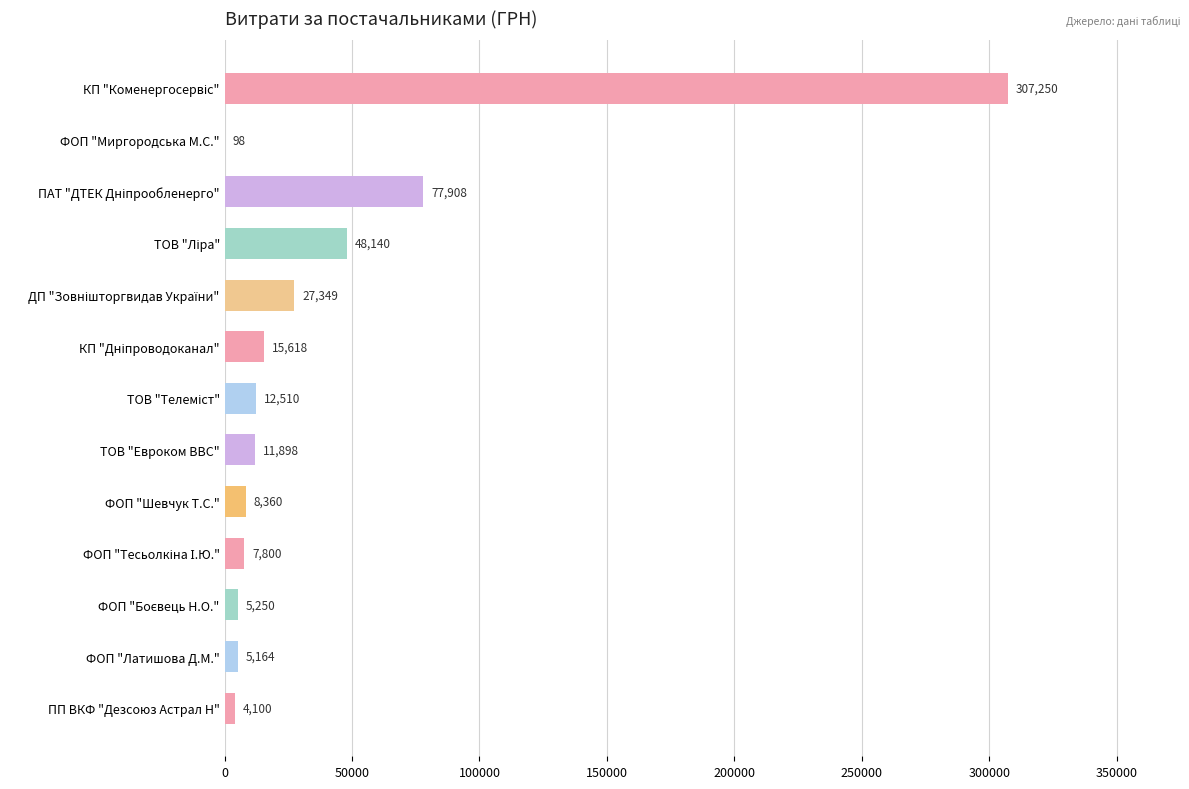

Count the number of data series in this chart.

1